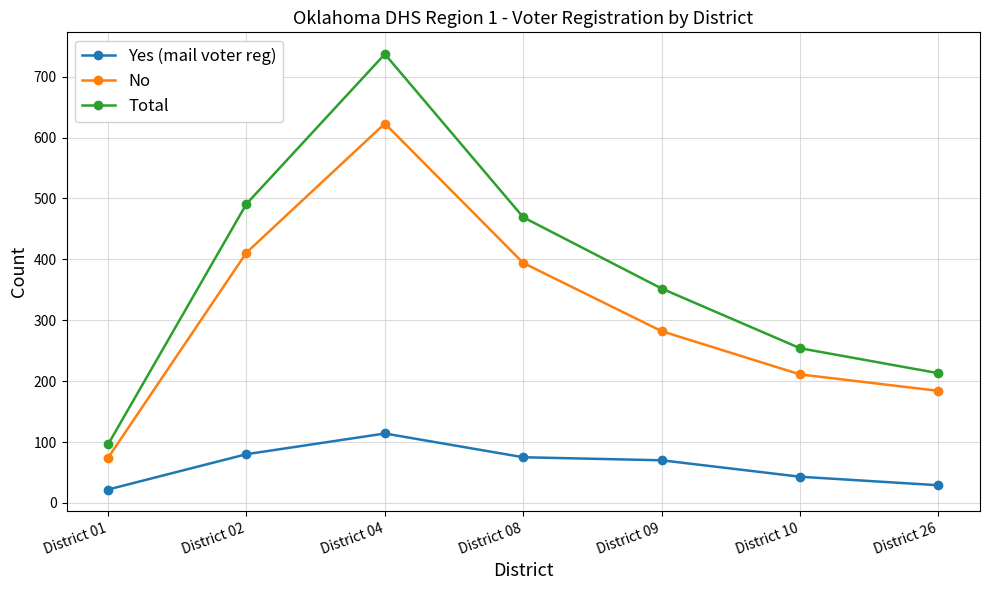

What is the difference between the No values at District 09 and District 02?

129